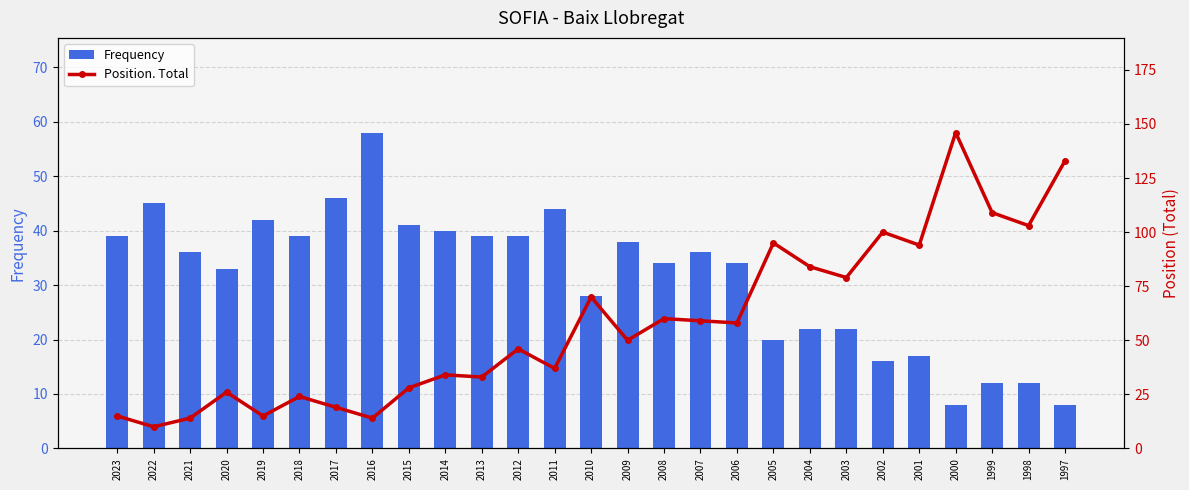

Is it true that Frequency equals 9 at 2003?

False